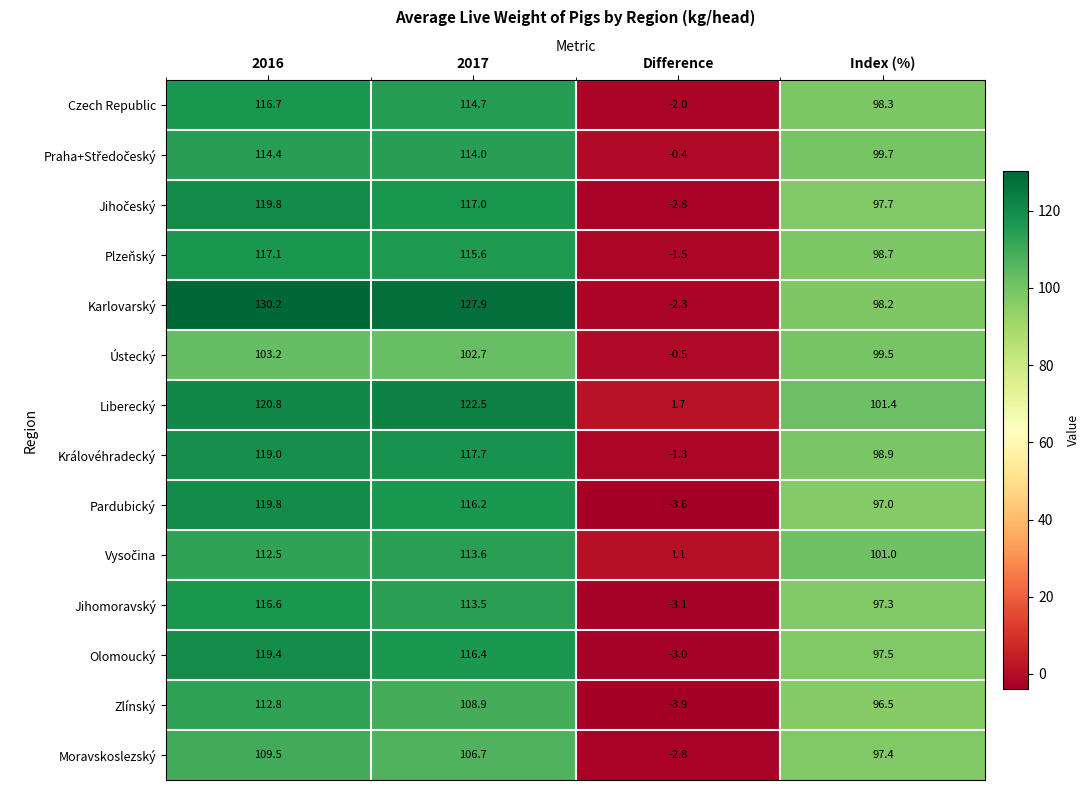

Rank the categories by Moravskoslezský value from lowest to highest.

Difference, Index (%), 2017, 2016